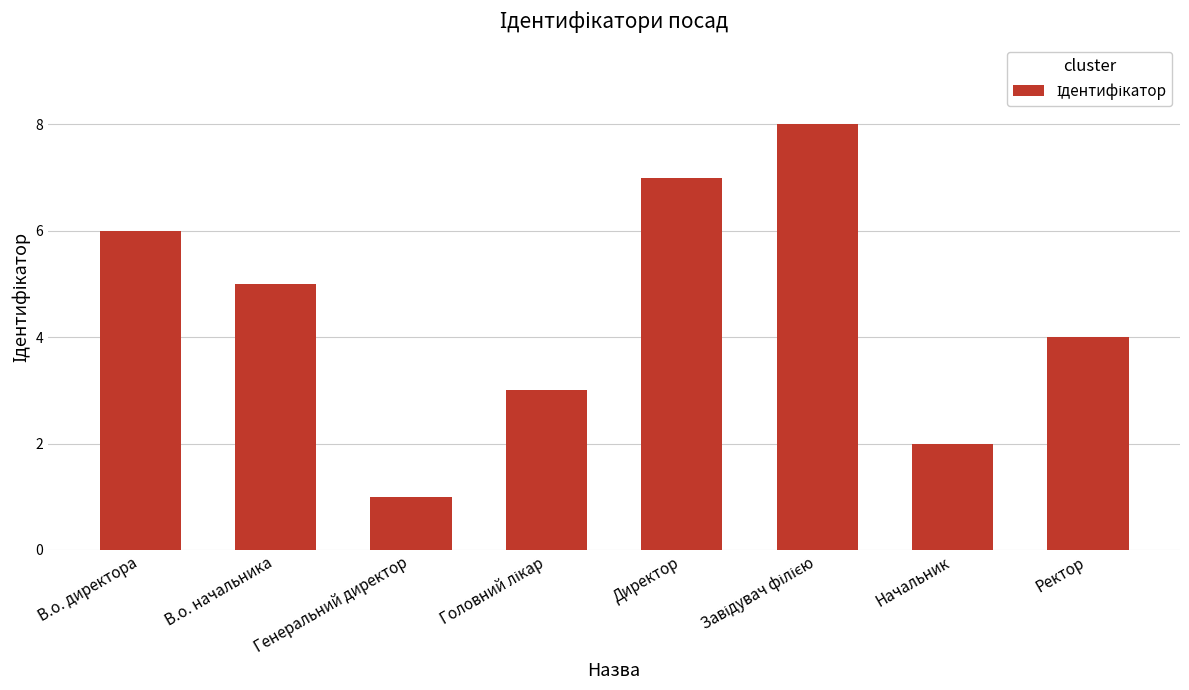

What is the difference between the second highest and second lowest values?

5